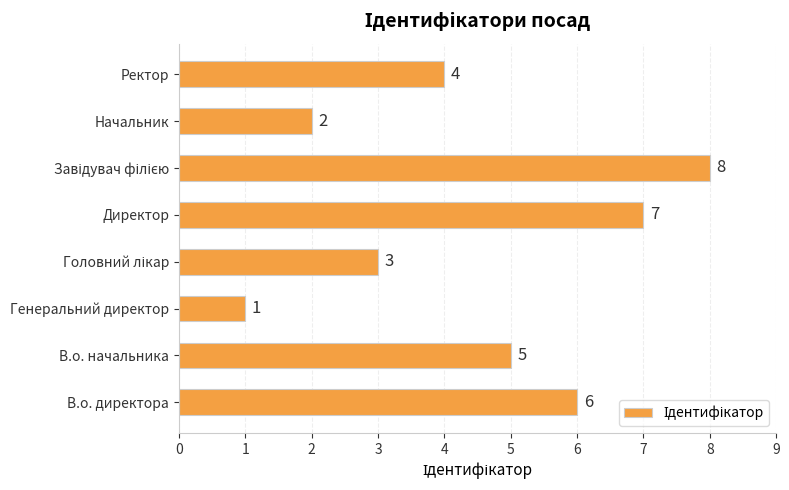

Does the chart contain any negative values?

No